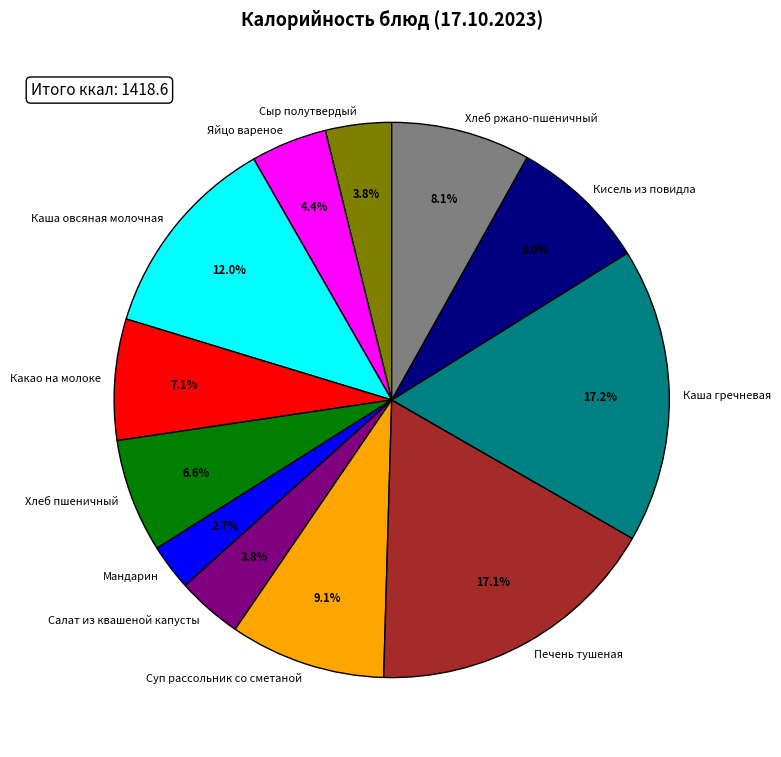

Between Каша овсяная молочная and Печень тушеная, which is larger?

Печень тушеная